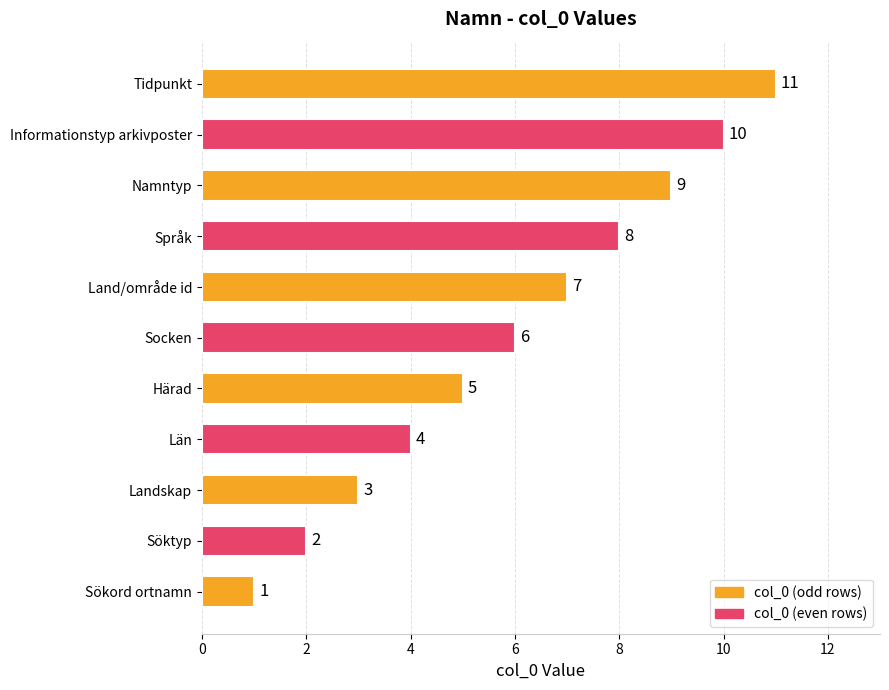

Which has a higher value, Tidpunkt or Socken?

Tidpunkt